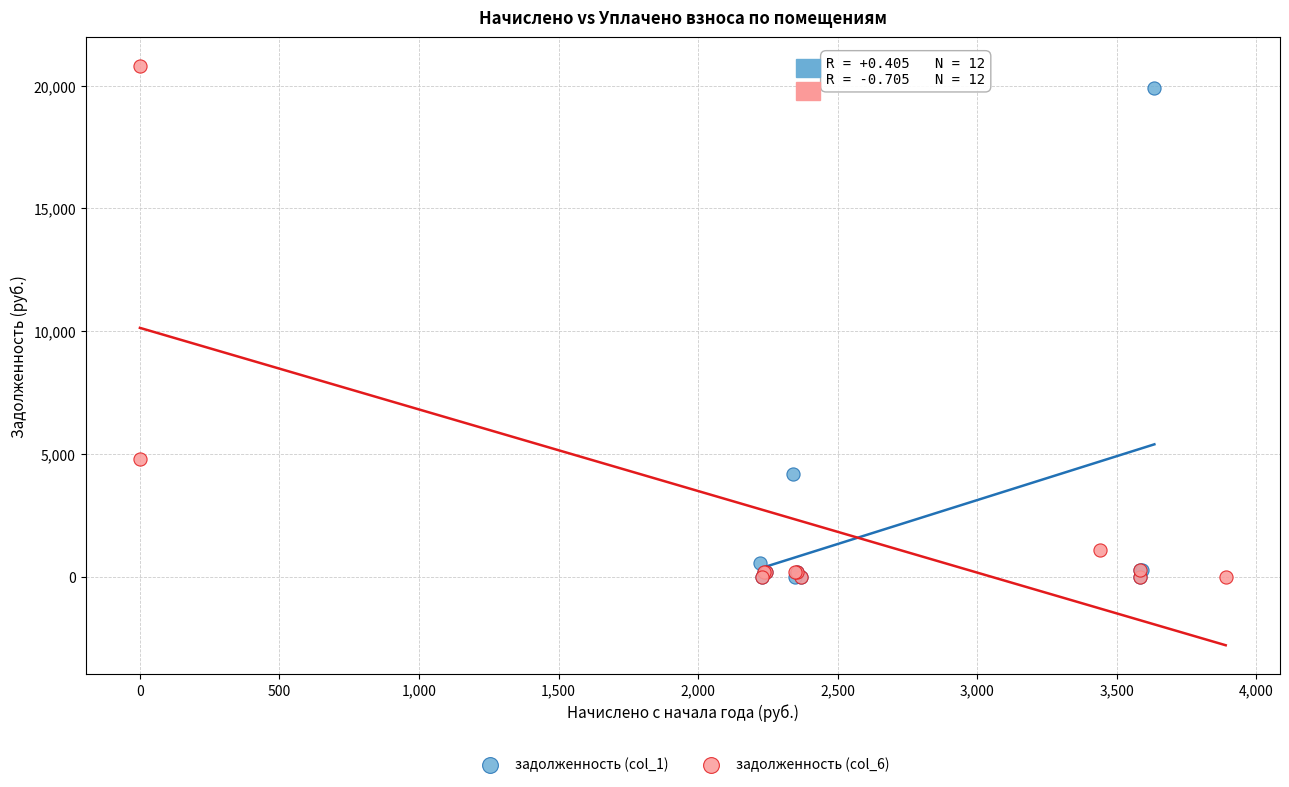

Which series has the largest Y range (max minus min)?

задолженность (col_6)